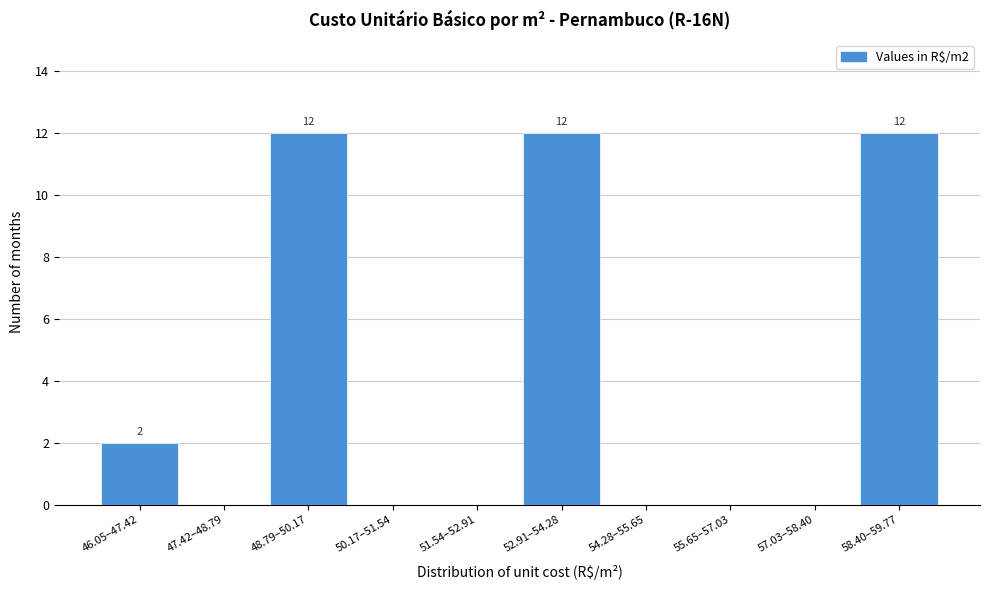

Reading left to right, transcribe all the data shown in this chart.

46.05–47.42=2	47.42–48.79=0	48.79–50.17=12	50.17–51.54=0	51.54–52.91=0	52.91–54.28=12	54.28–55.65=0	55.65–57.03=0	57.03–58.40=0	58.40–59.77=12